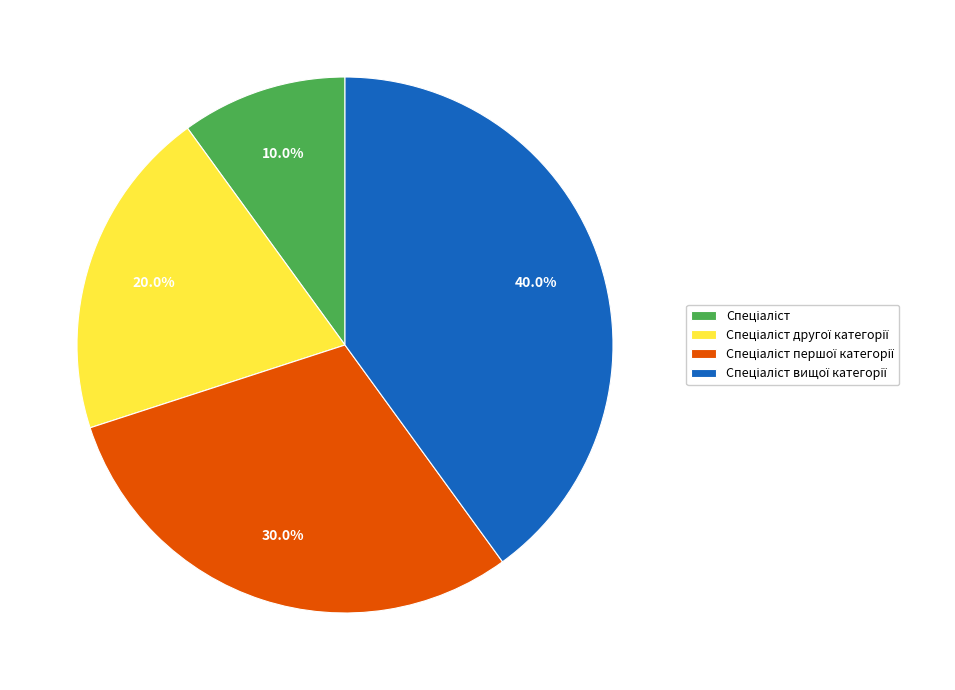

To the nearest percent, what is the average slice percentage?

25%